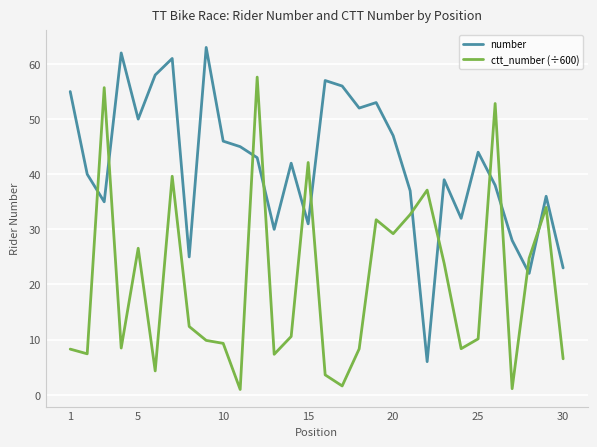

Does the chart have visible grid lines?

Yes